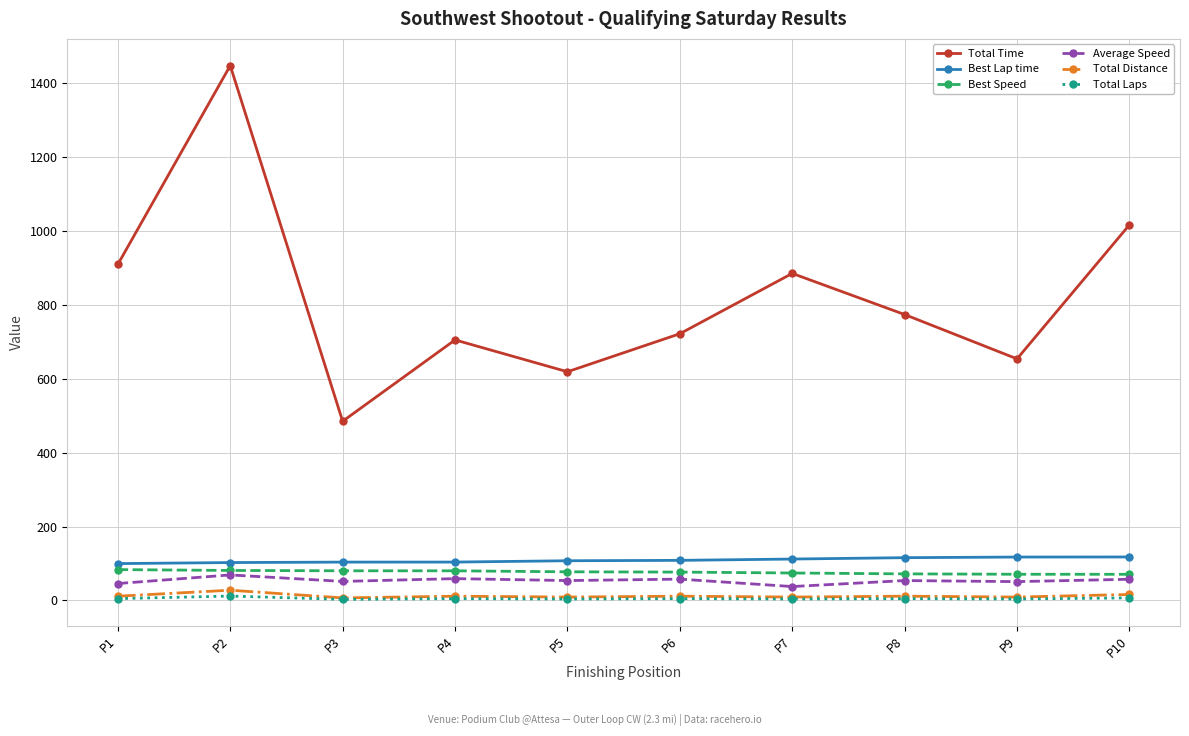

At which label does Total Time first exceed 774?

P1